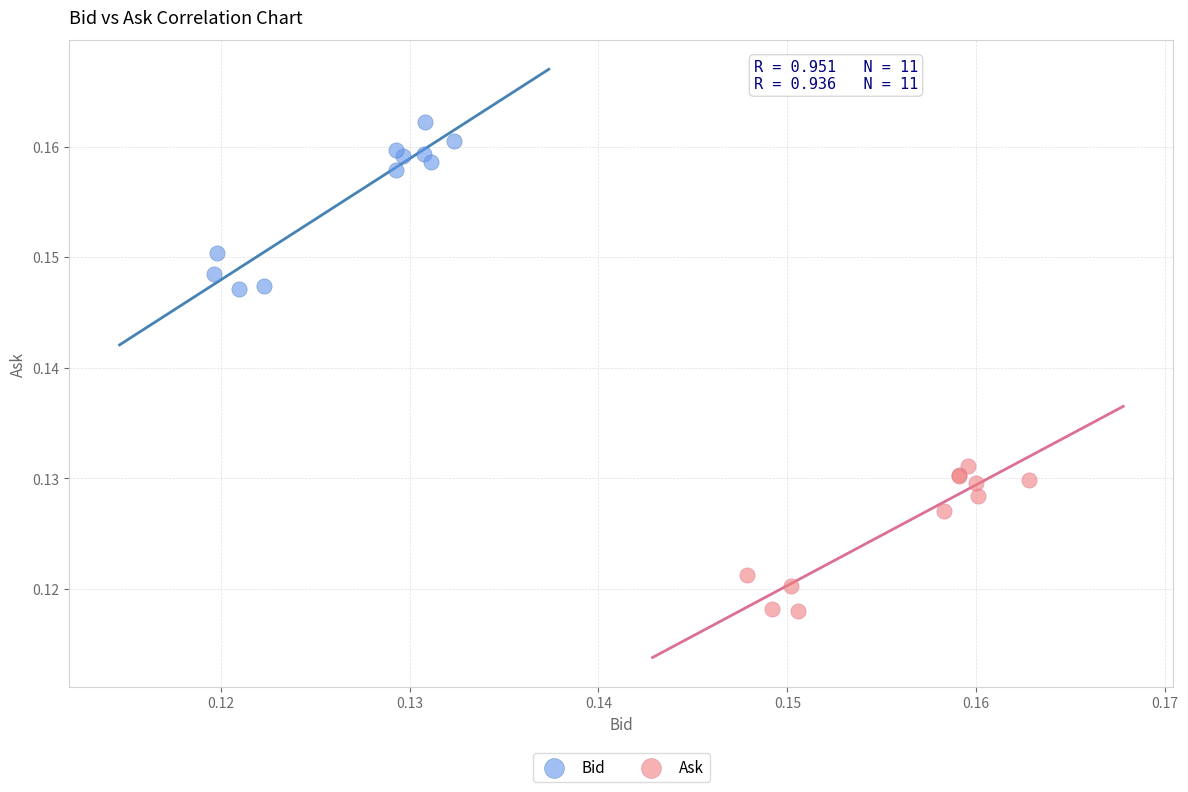

Which series has the largest Y range (max minus min)?

Bid